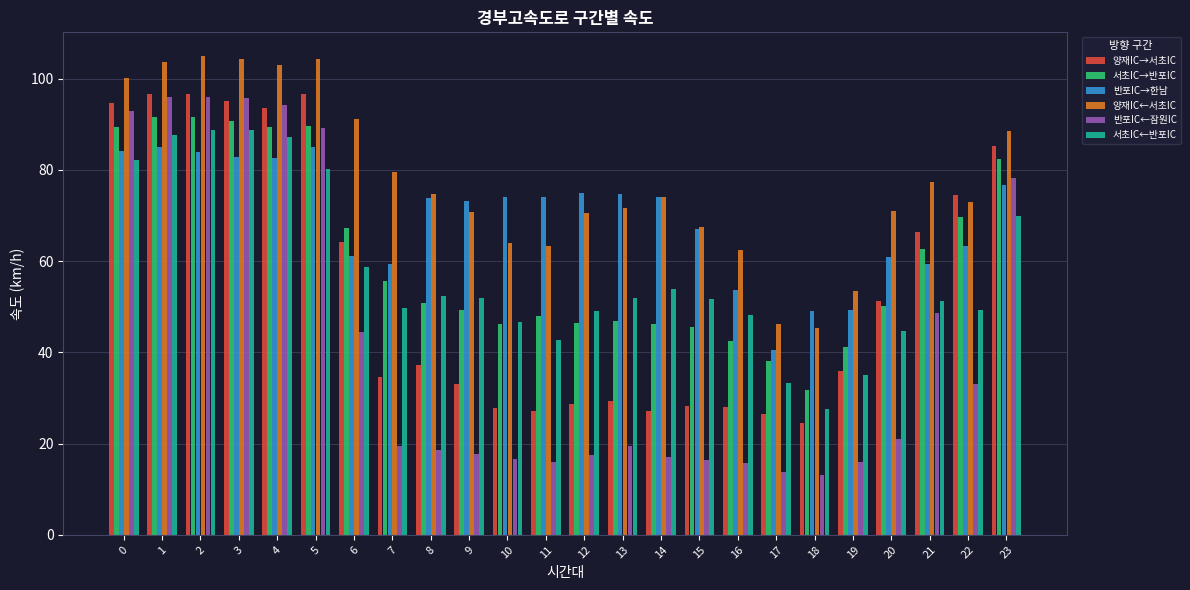

Is it true that 반포IC←잠원IC equals 17.6 at 9?

True